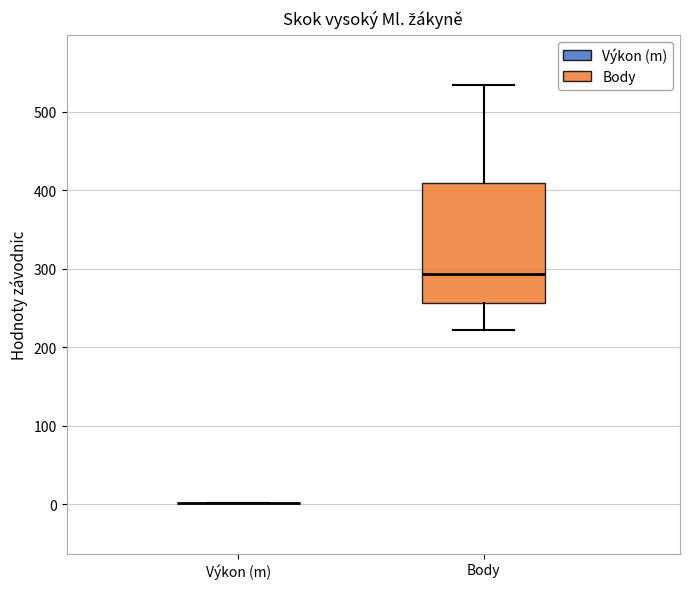

Reading left to right, read every box against the y-axis: the position of its median line, the range the box covers, and the ends of its whiskers. The values are not printed on the chart, so give them approximately, as read against the axis.

Výkon (m): box collapsed to a line at 0, whiskers 0 to 0
Body: median 290, box 260 to 410, whiskers 220 to 530